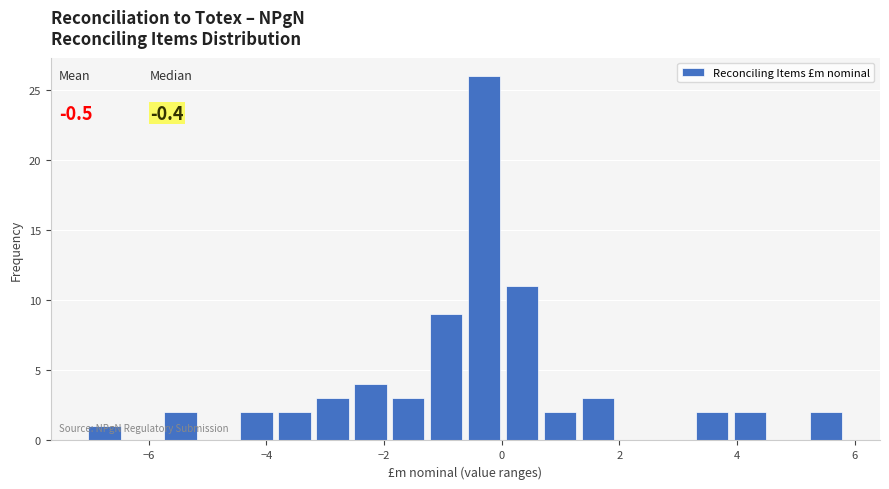

Read against the x-axis, roughly where is the centre of the tallest bar?

-0.2